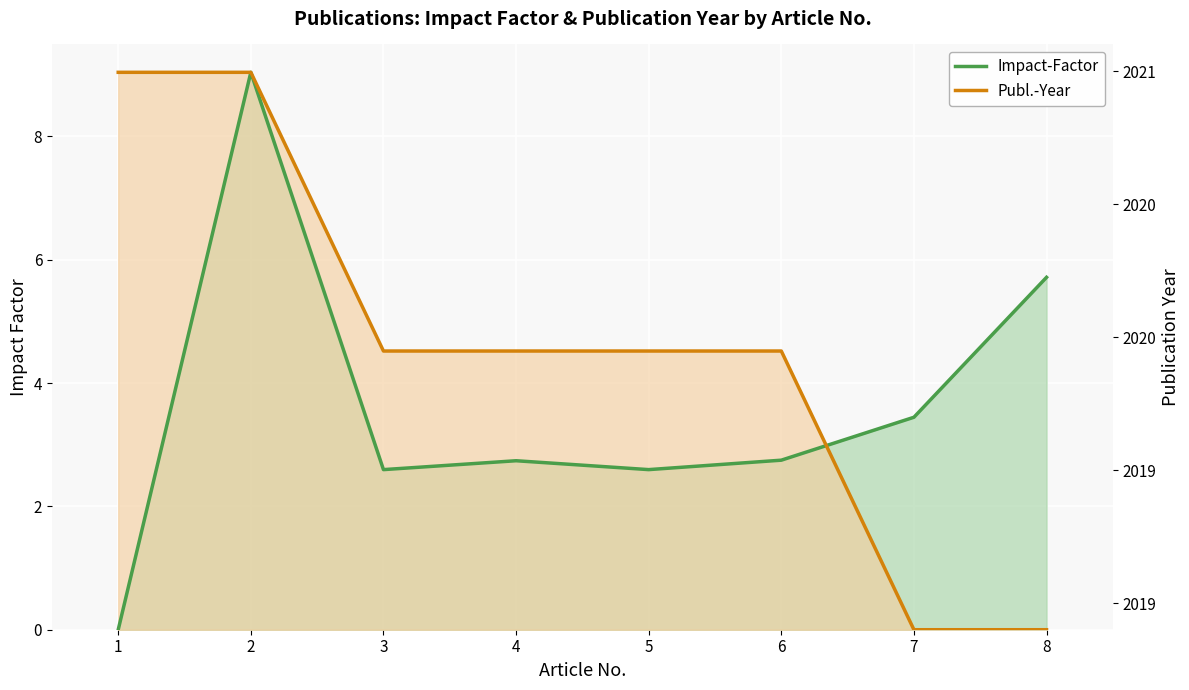

What are all the series names shown in the legend?

Impact-Factor, Publ.-Year